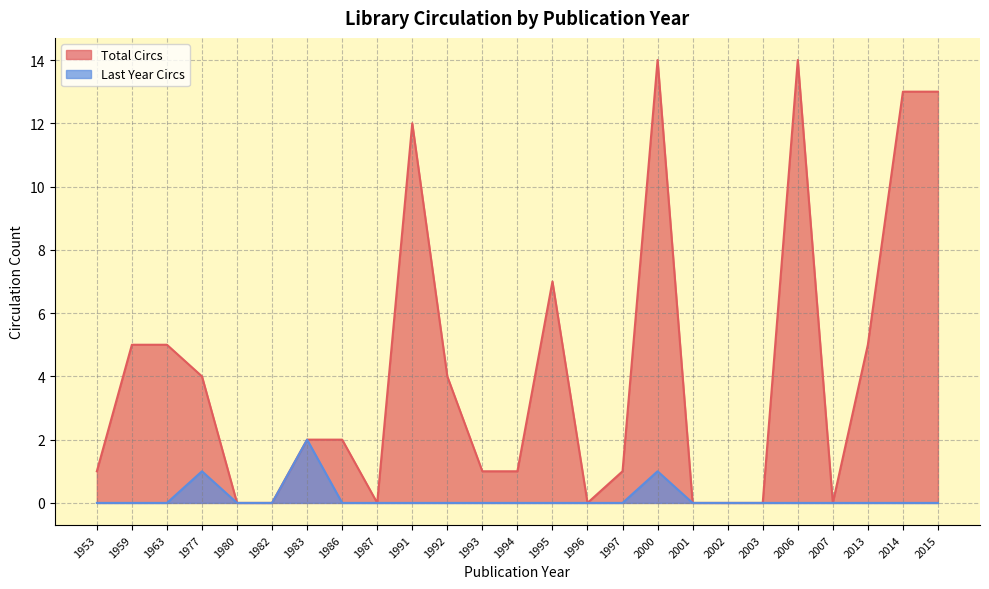

What is the difference between the second highest and second lowest values in the Last Year Circs series?

1